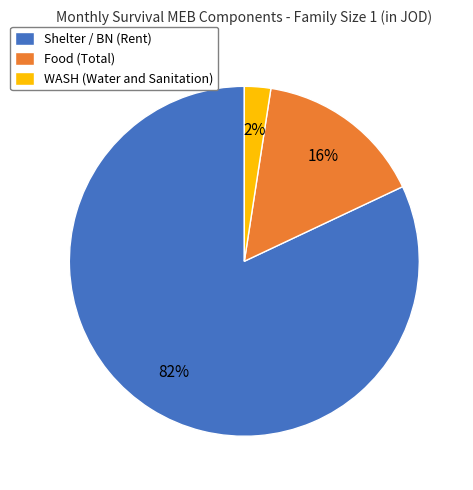

Do Shelter / BN (Rent) and Food (Total) together represent more than half of the pie?

Yes